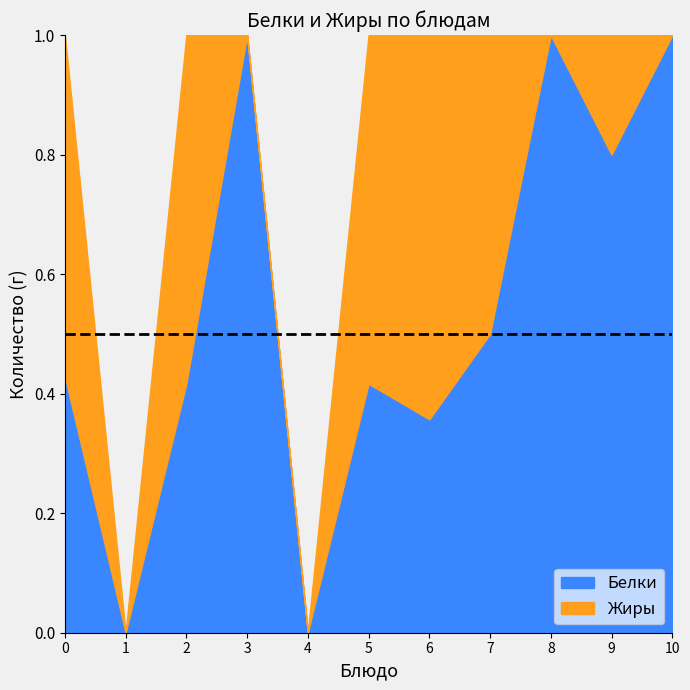

What is the total value across all series at 0?

1.0